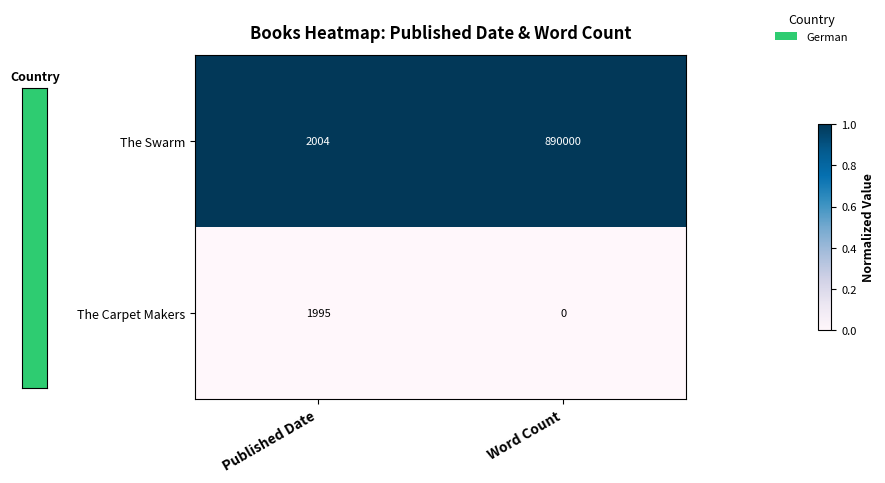

Which series changed the most between Published Date and Word Count?

The Swarm